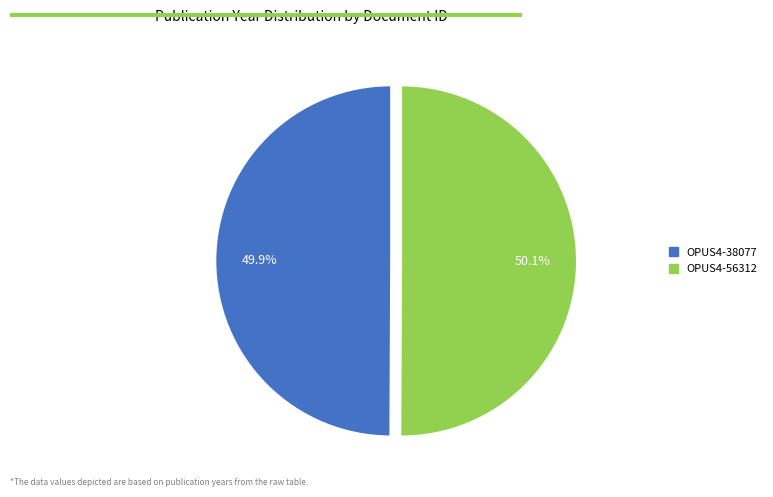

To the nearest percent, what is the combined percentage of OPUS4-38077 and OPUS4-56312?

100%